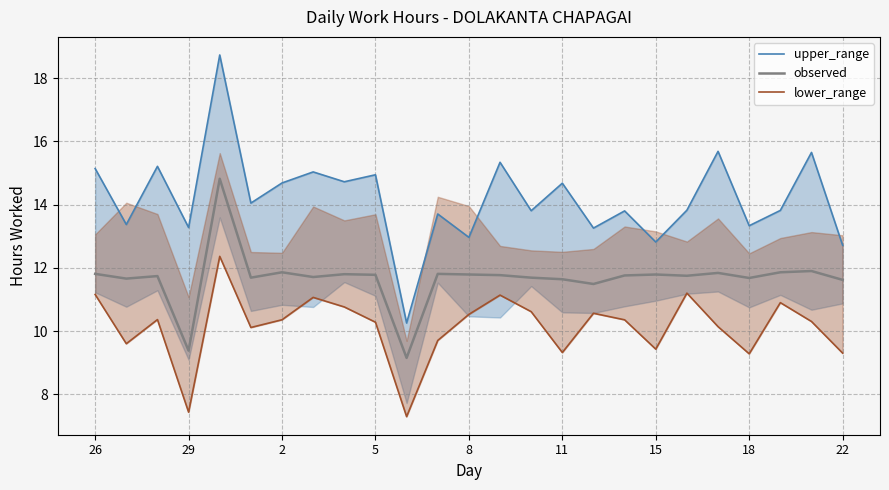

At which label does observed first exceed 11?

26